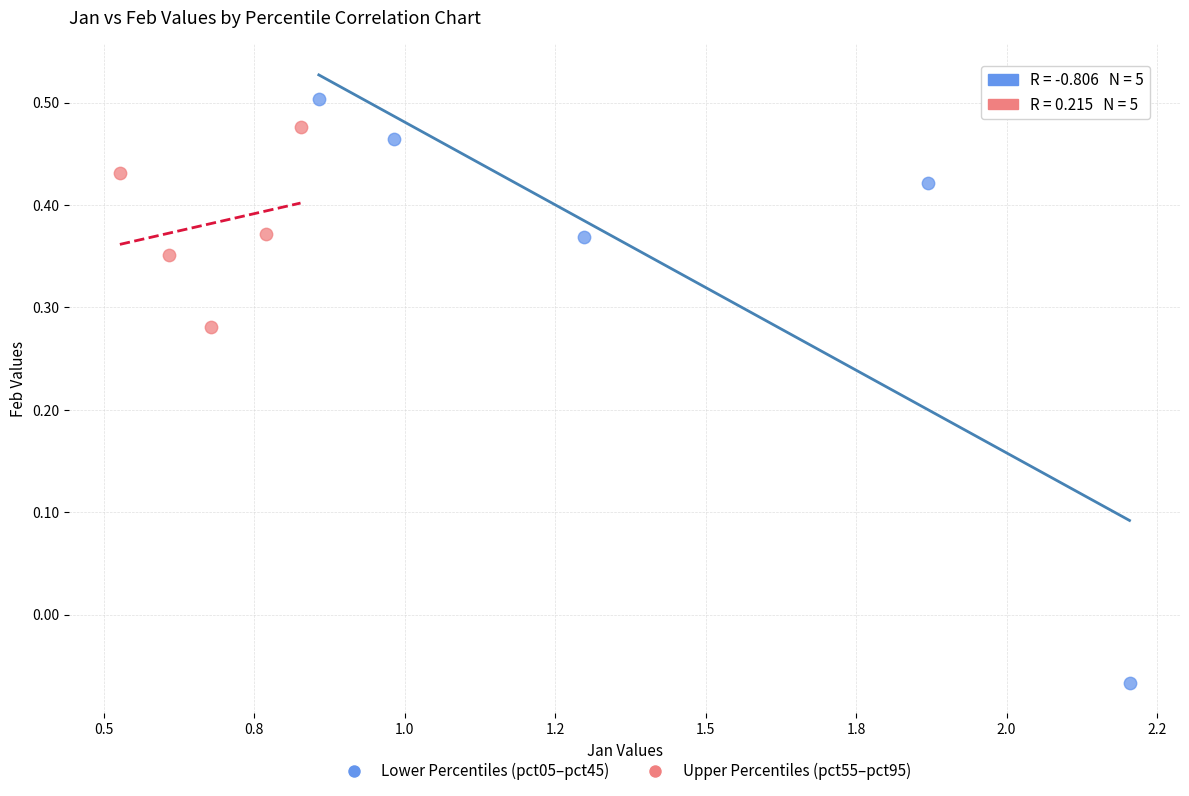

Which series has the widest spread of Y values?

Lower Percentiles (pct05–pct45)